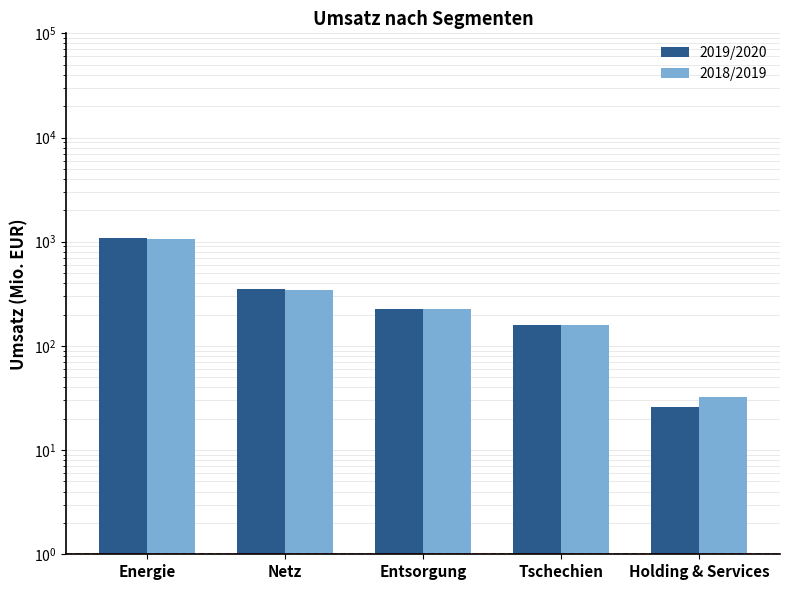

Reading right to left, list all the values displayed in this chart.

2019/2020: 25.7	160.4	224.1	351.6	1081.9
2018/2019: 32.0	160.0	227.1	341.0	1053.3